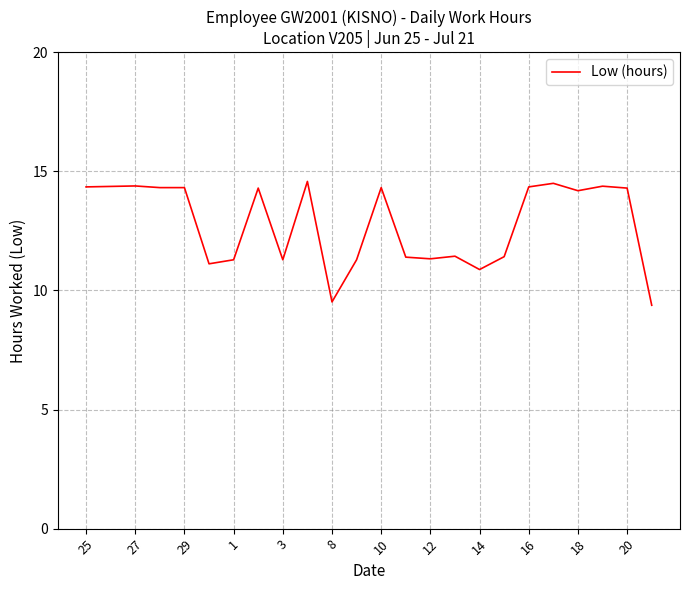

What is the difference between the maximum and minimum values?

5.2